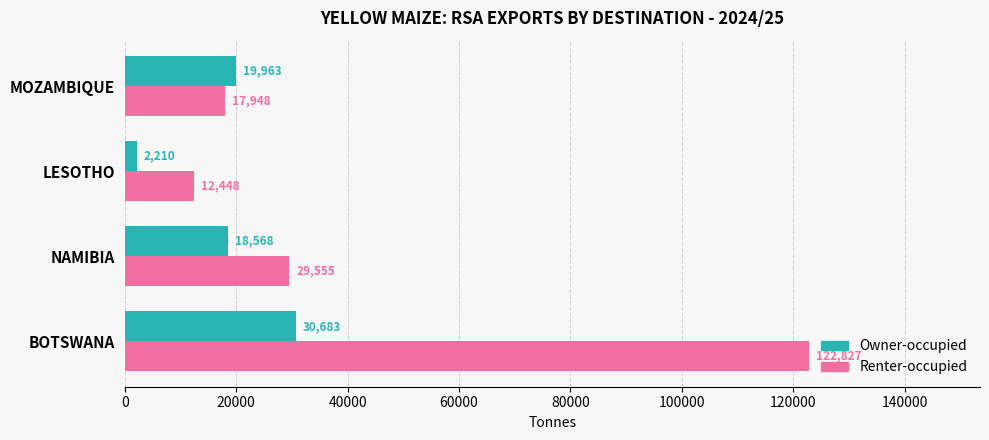

What is the greatest value displayed?

122827